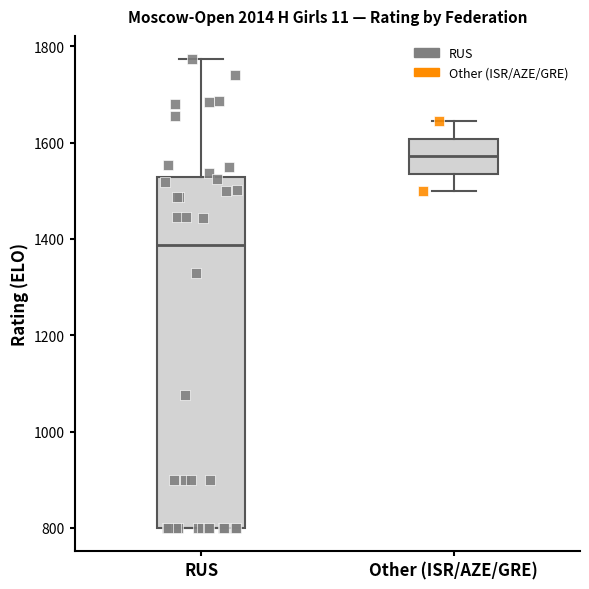

Reading left to right, transcribe this box plot: for each box, give where its median line is, the range the box spans, and where its two whiskers end, as read against the y-axis. The values are not printed on the chart, so give them approximately, as read against the axis.

RUS: median 1380, box 800 to 1520, whiskers 800 to 1780
Other (ISR/AZE/GRE): median 1580, box 1540 to 1600, whiskers 1500 to 1640